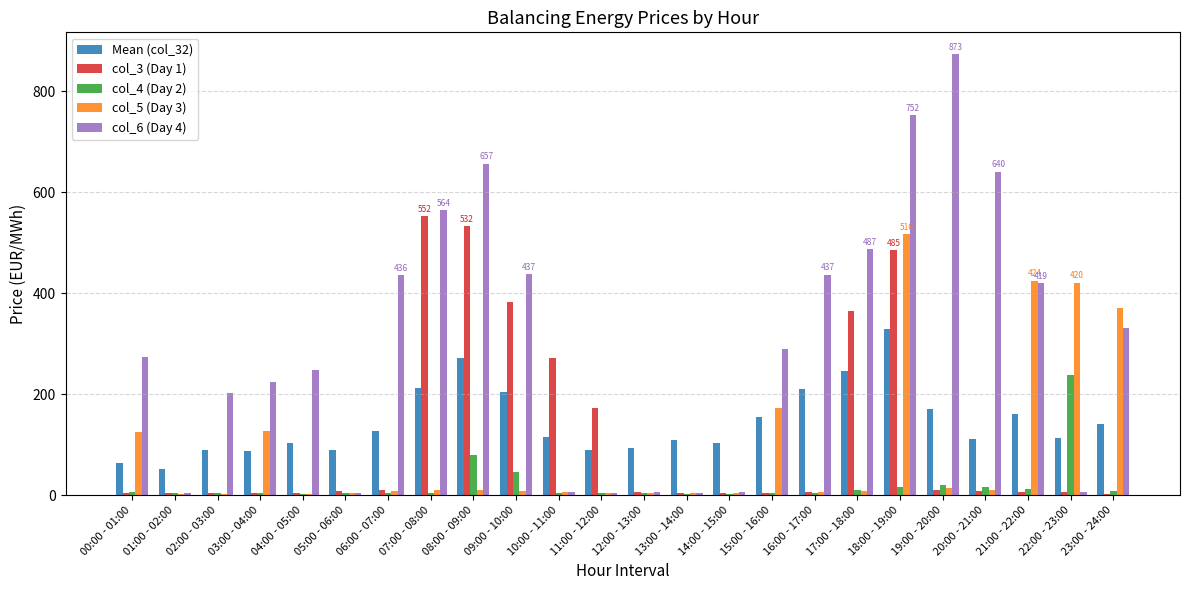

What is the maximum value for col_3 (Day 1)?

551.9